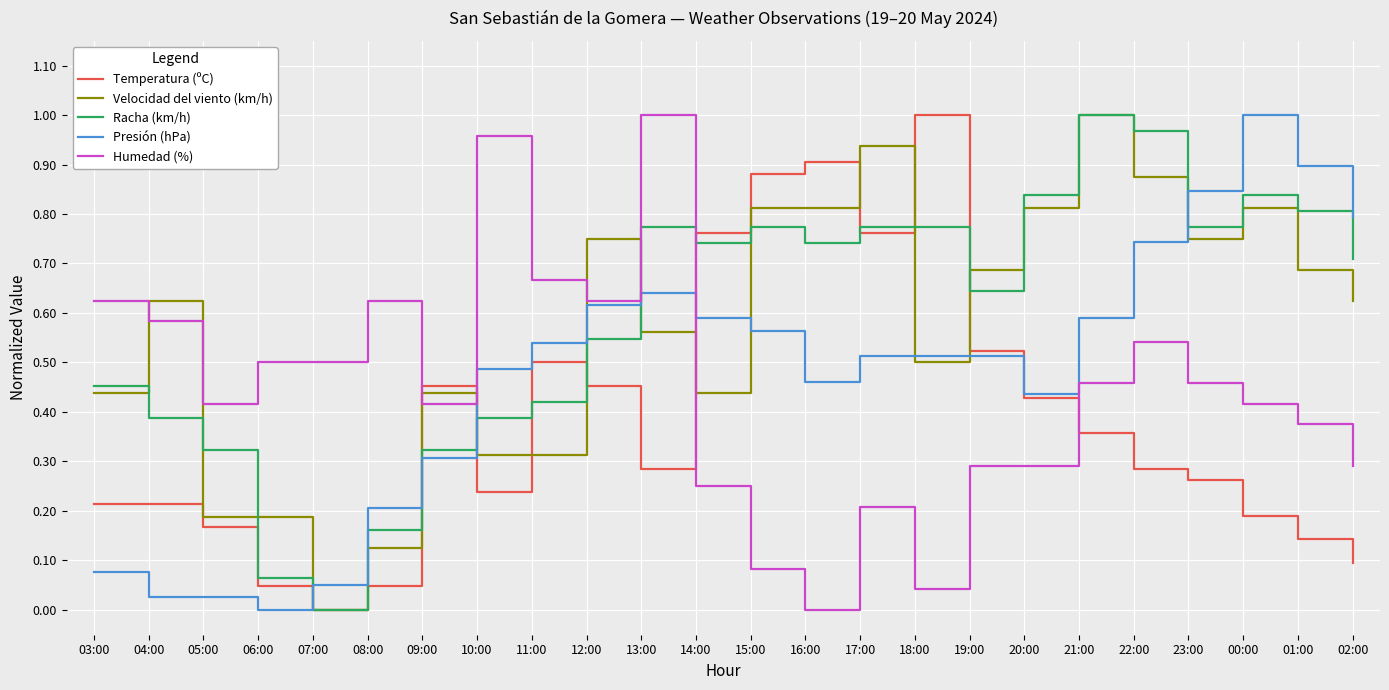

True or false: Temperatura (ºC) and Humedad (%) cross at least once.

True